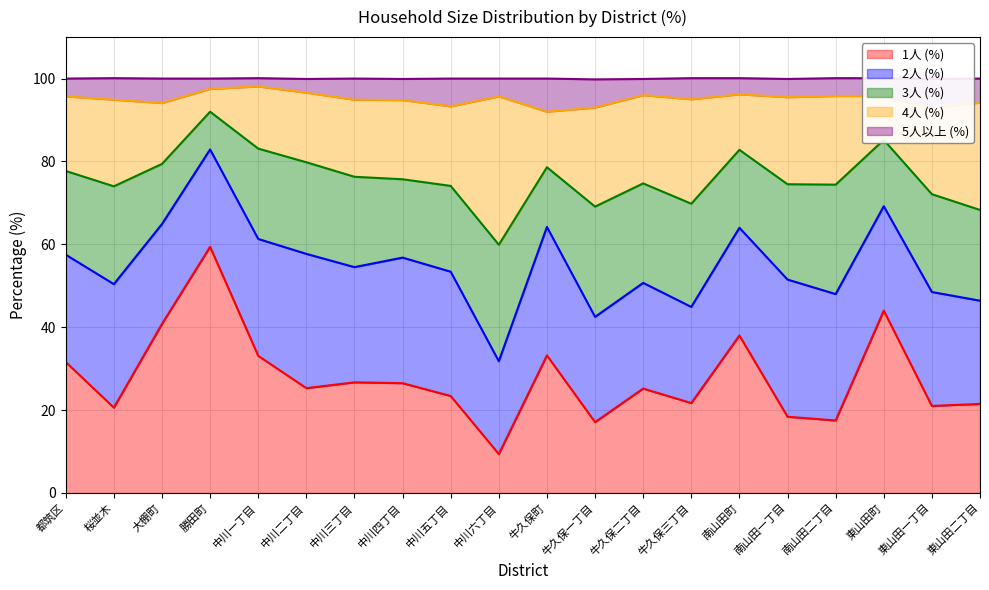

What is the sum of the 4人 (%) values at 中川五丁目 and 都筑区?

37.2